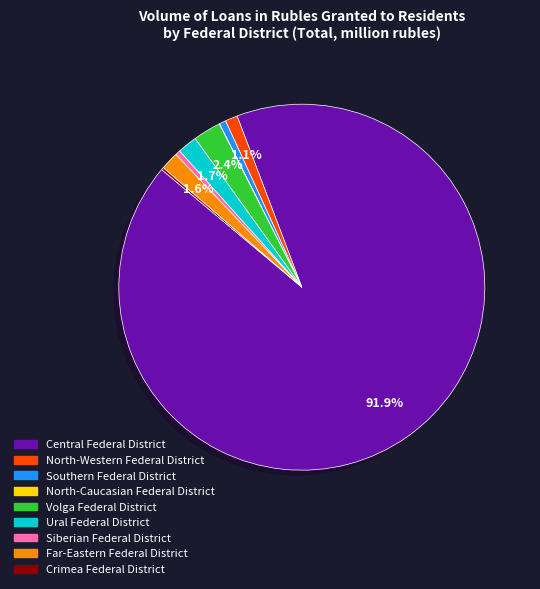

Combined, what portion of the pie is North-Western Federal District and Far-Eastern Federal District?

2.7%